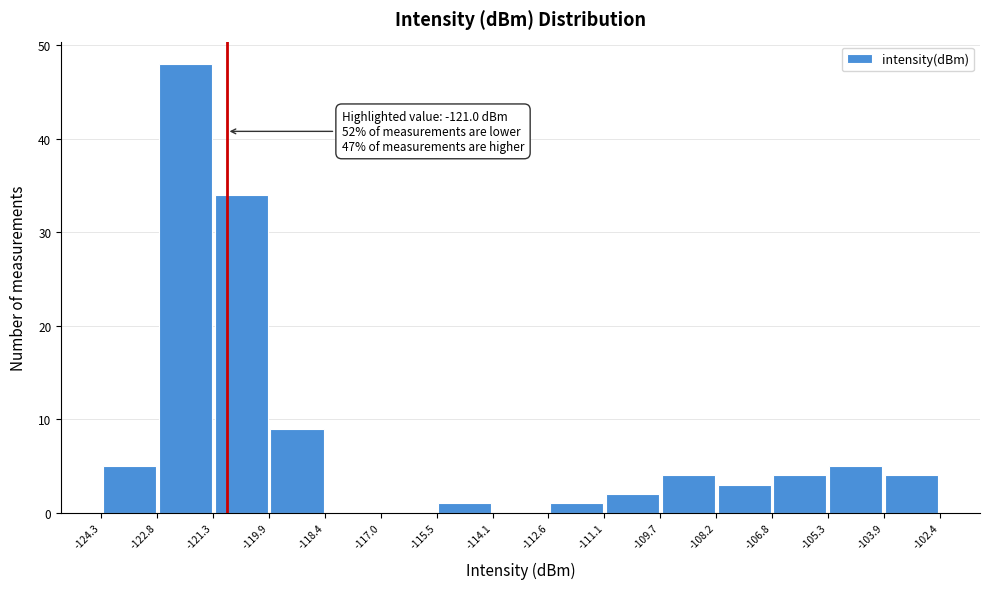

Over which range of the x-axis is the bar tallest?

-122.8 to -121.3